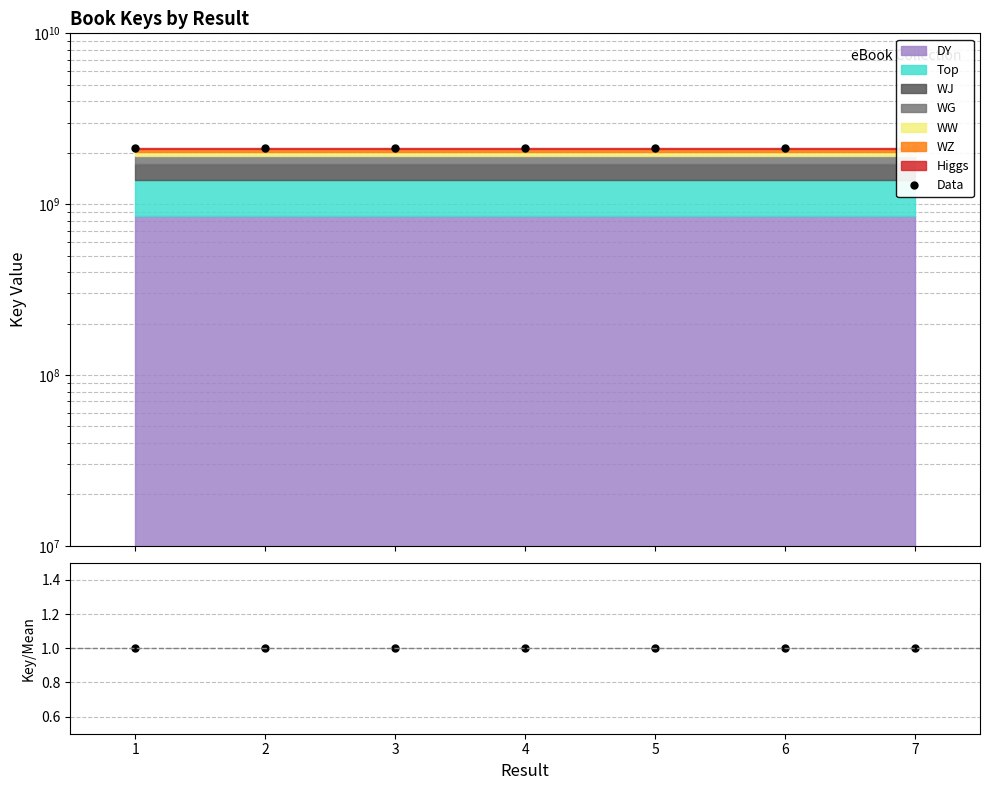

Is the value of Data at 7 greater than the value of Ratio at 7?

Yes